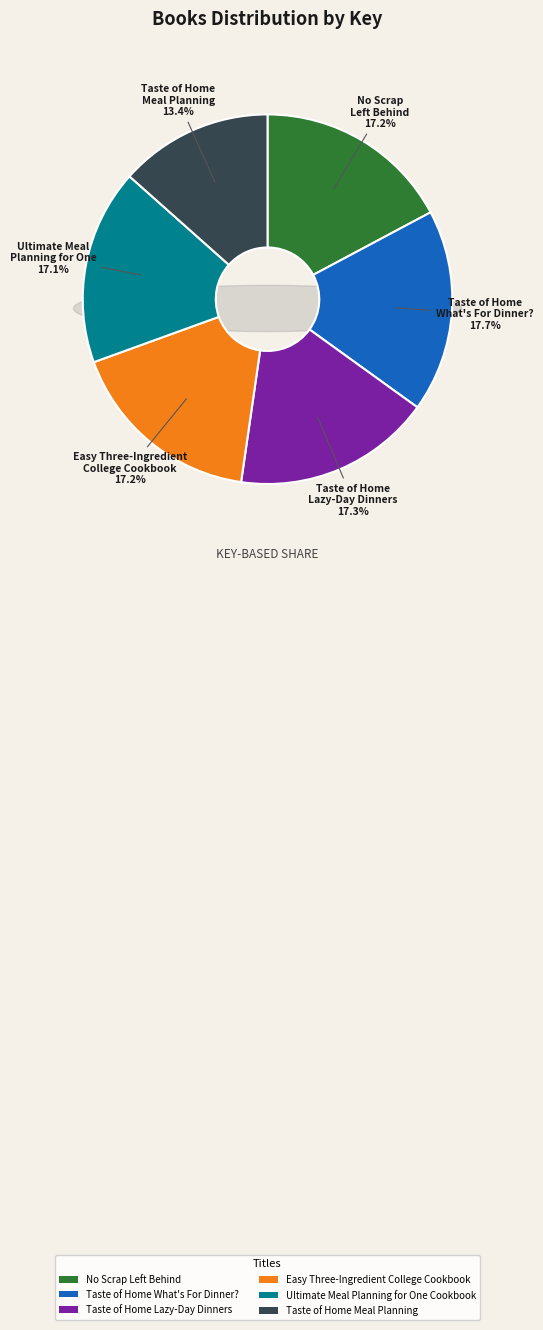

How many slices are in this pie chart?

6